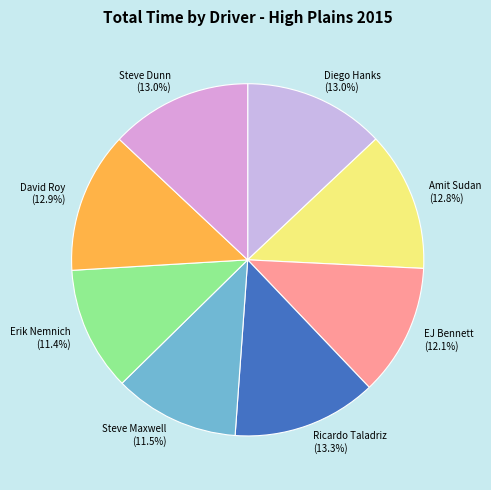

Is the sum of Amit Sudan and Steve Dunn greater than half?

No